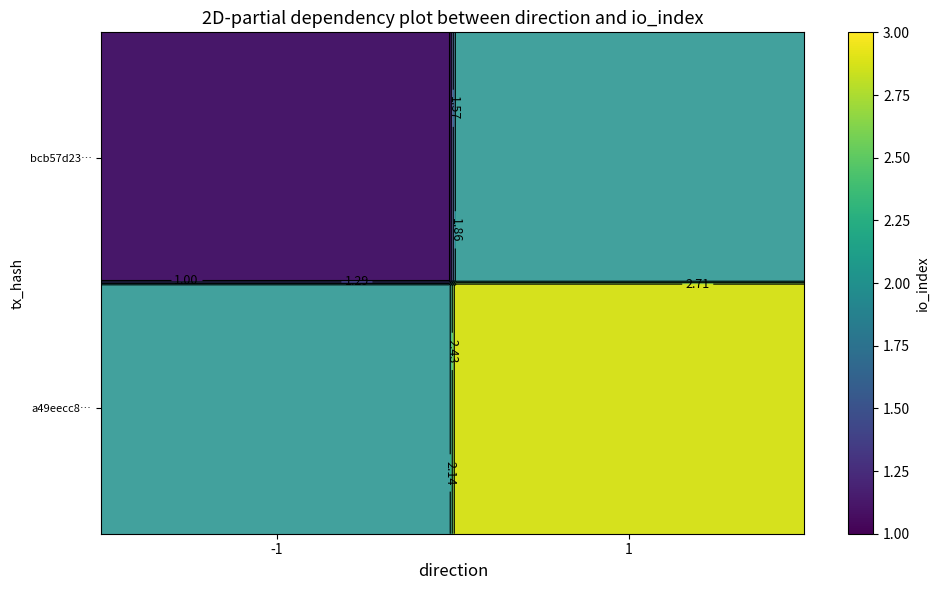

What is the minimum value for bcb57d23…?

1.0